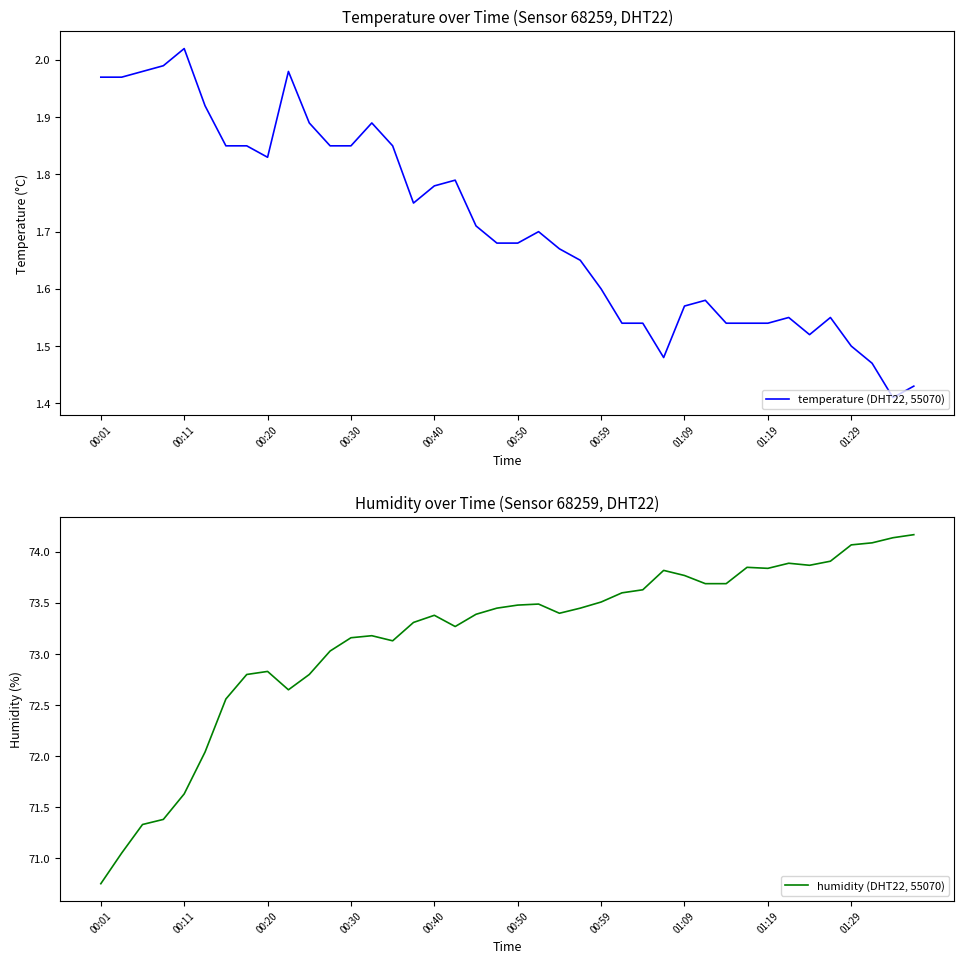

True or false: temperature (DHT22, 55070) has more than 1 interior local peaks.

True